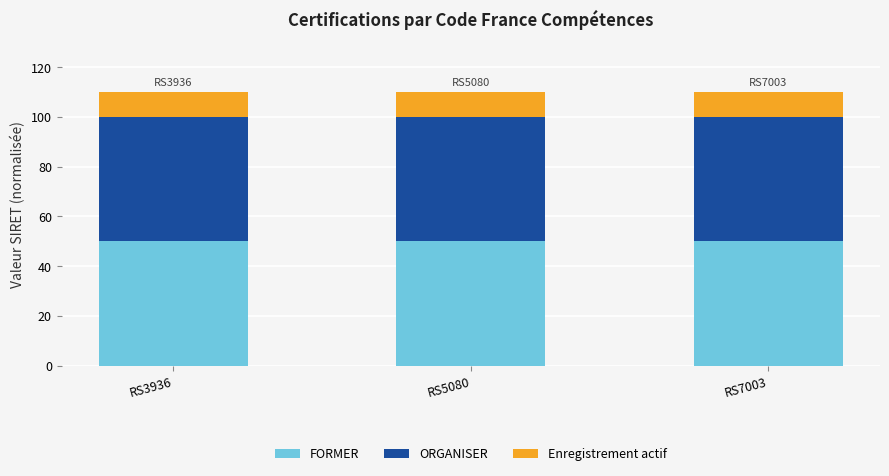

What is the maximum value for FORMER?

50